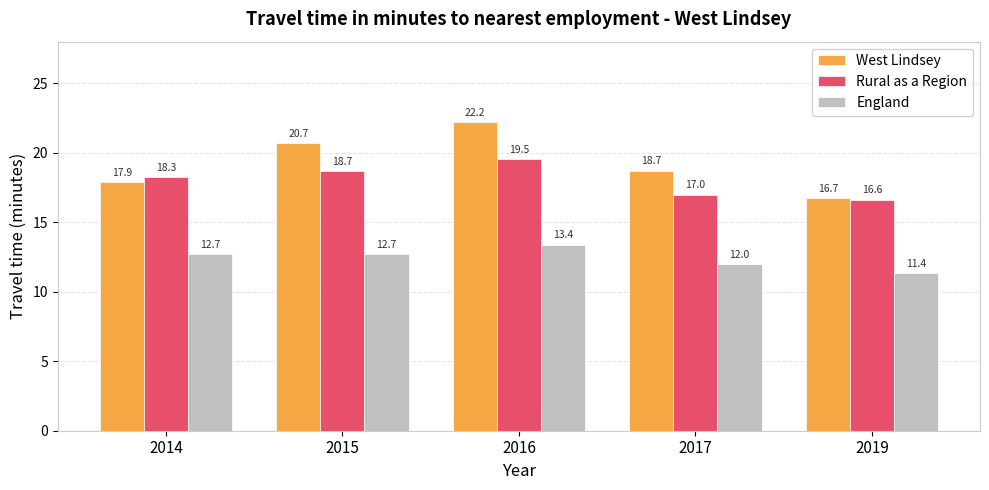

What is the highest value of the Rural as a Region series?

19.5